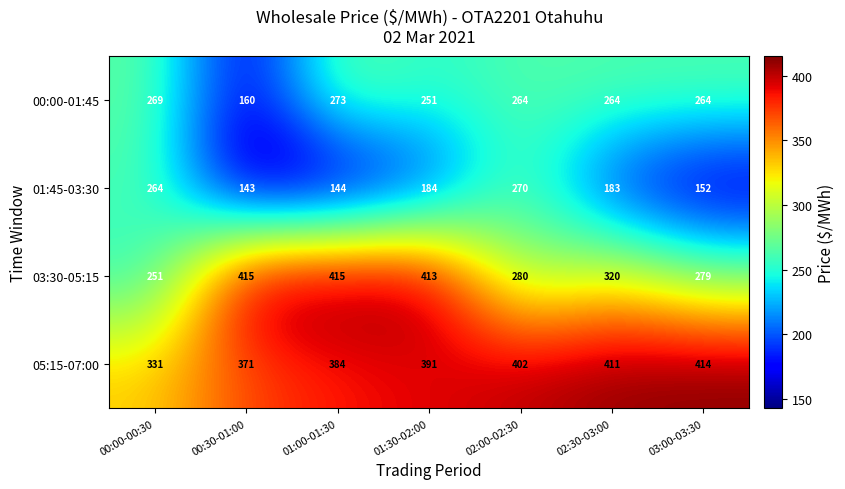

Rank the series at 02:00-02:30 from highest to lowest value.

05:15-07:00, 03:30-05:15, 01:45-03:30, 00:00-01:45